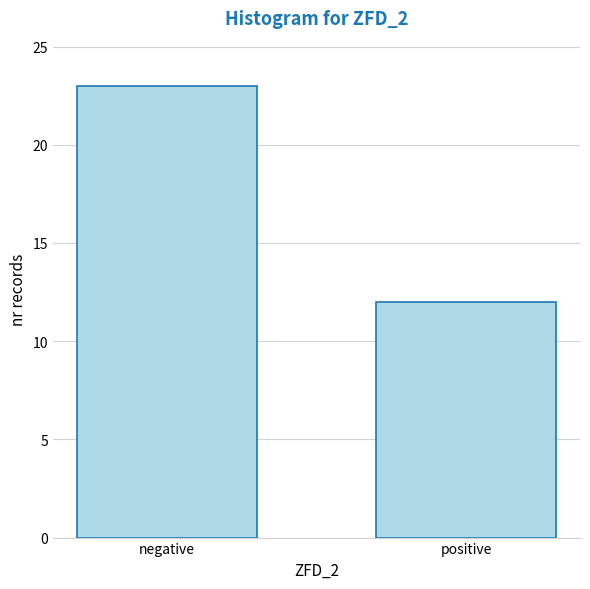

Reading left to right, list all the values displayed in this chart.

negative=23	positive=12